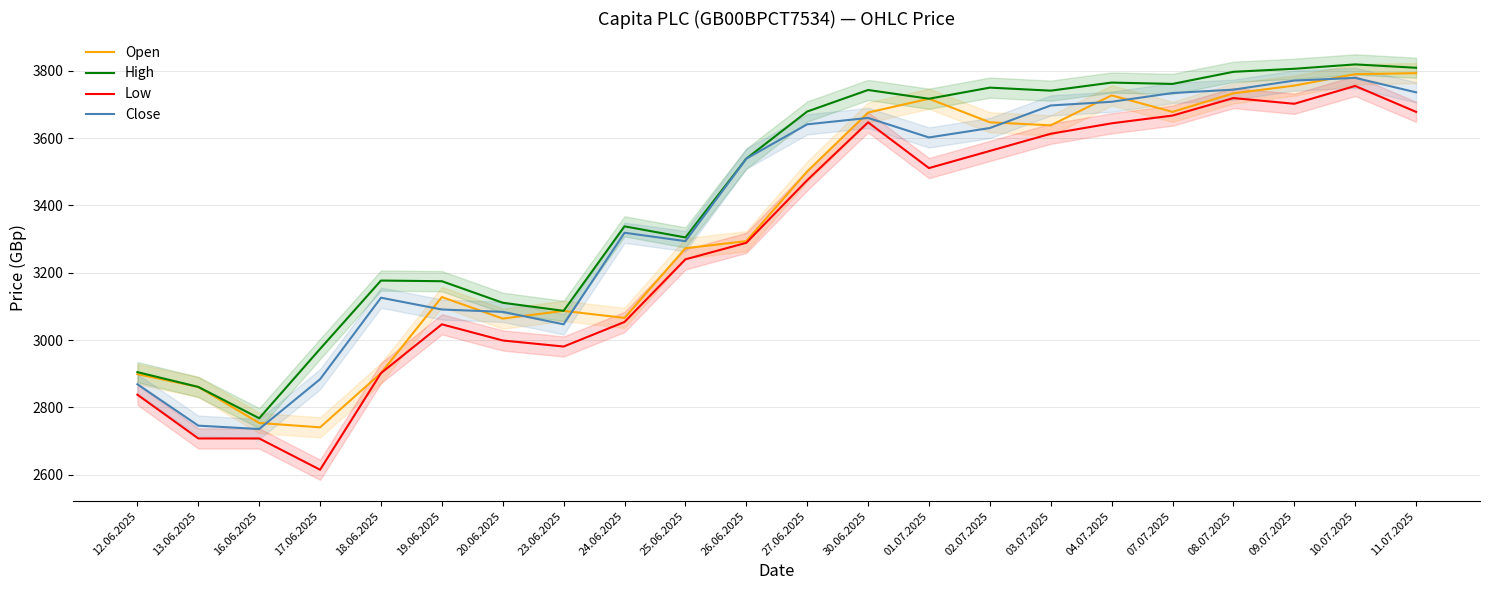

How many categories are shown in the chart?

22